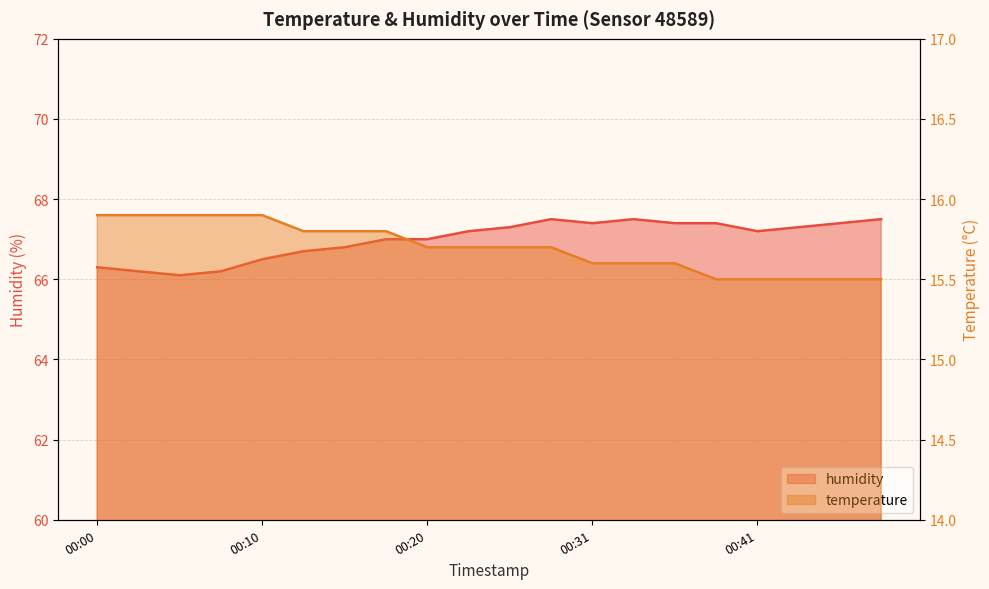

What is the difference between the highest and lowest values at 00:28?

51.8